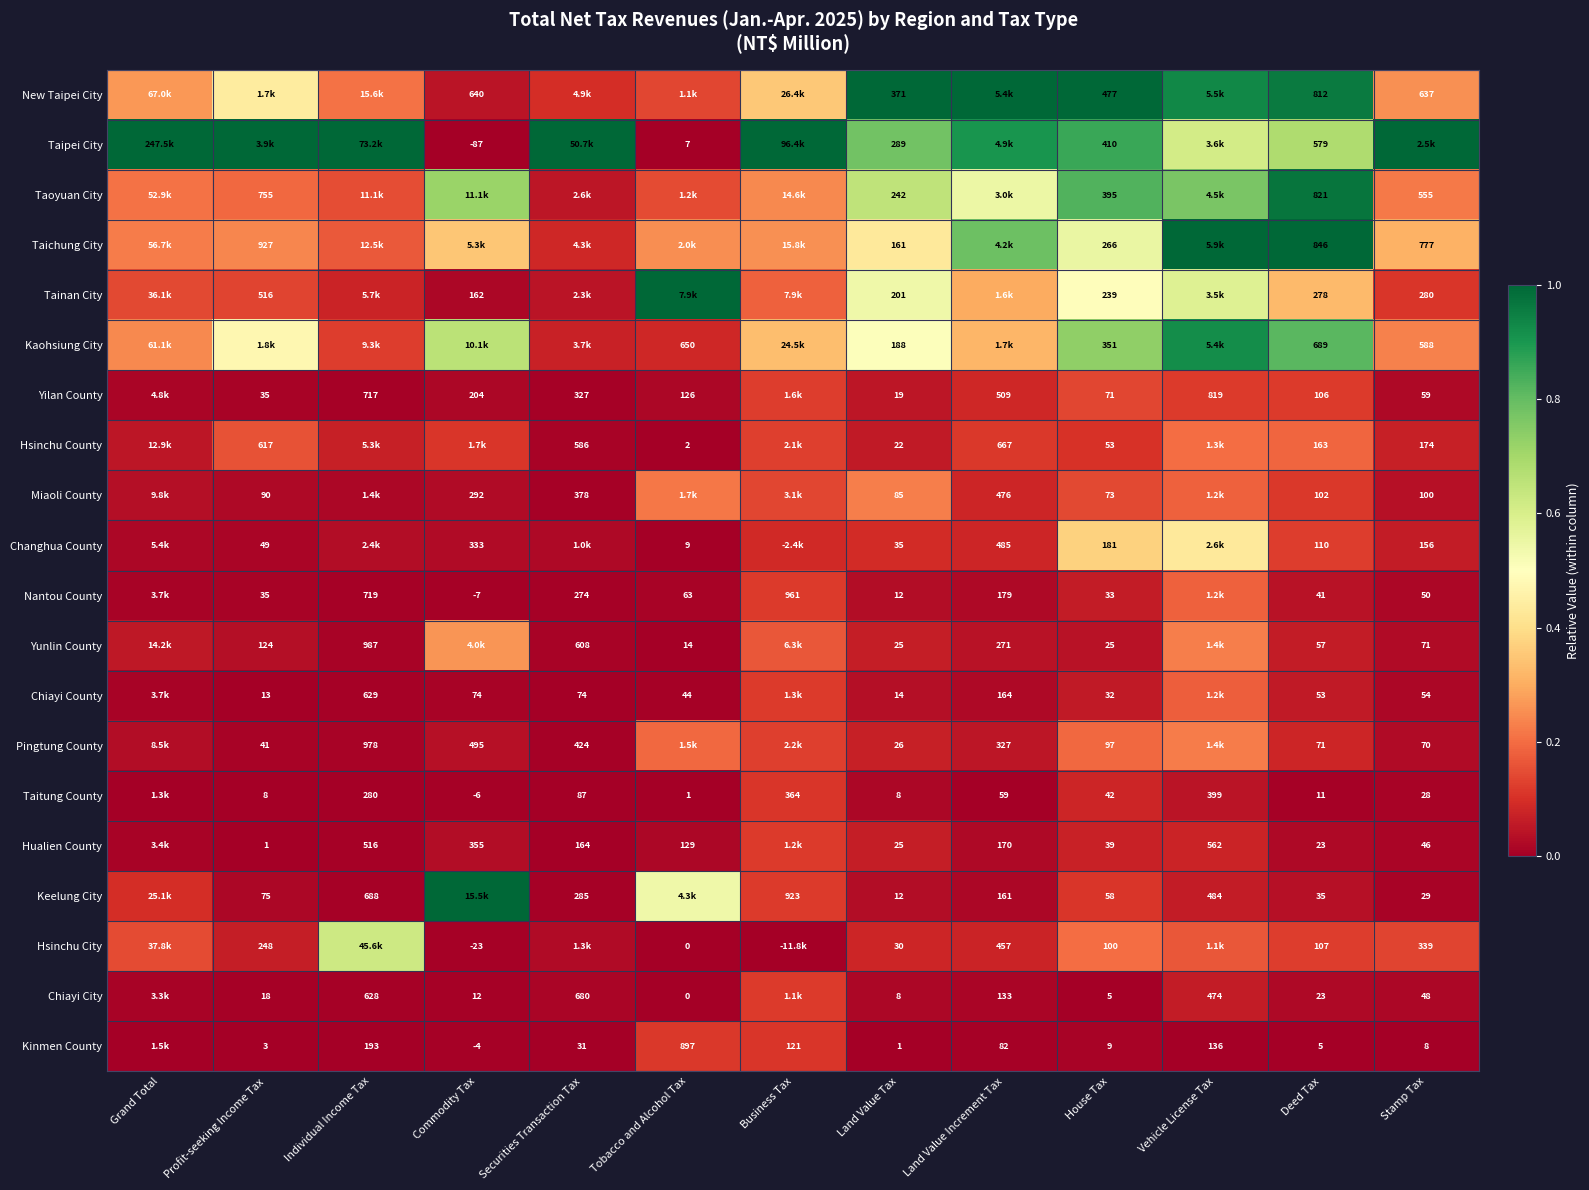

Is the value of Taitung County at Commodity Tax greater than the value of Nantou County at Securities Transaction Tax?

No